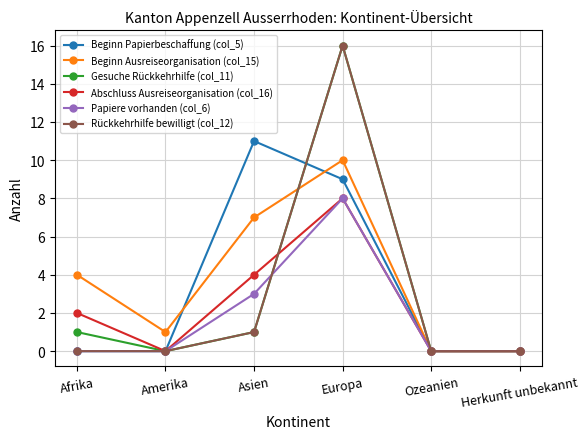

True or false: Beginn Papierbeschaffung (col_5) has more than 2 interior local peaks.

False